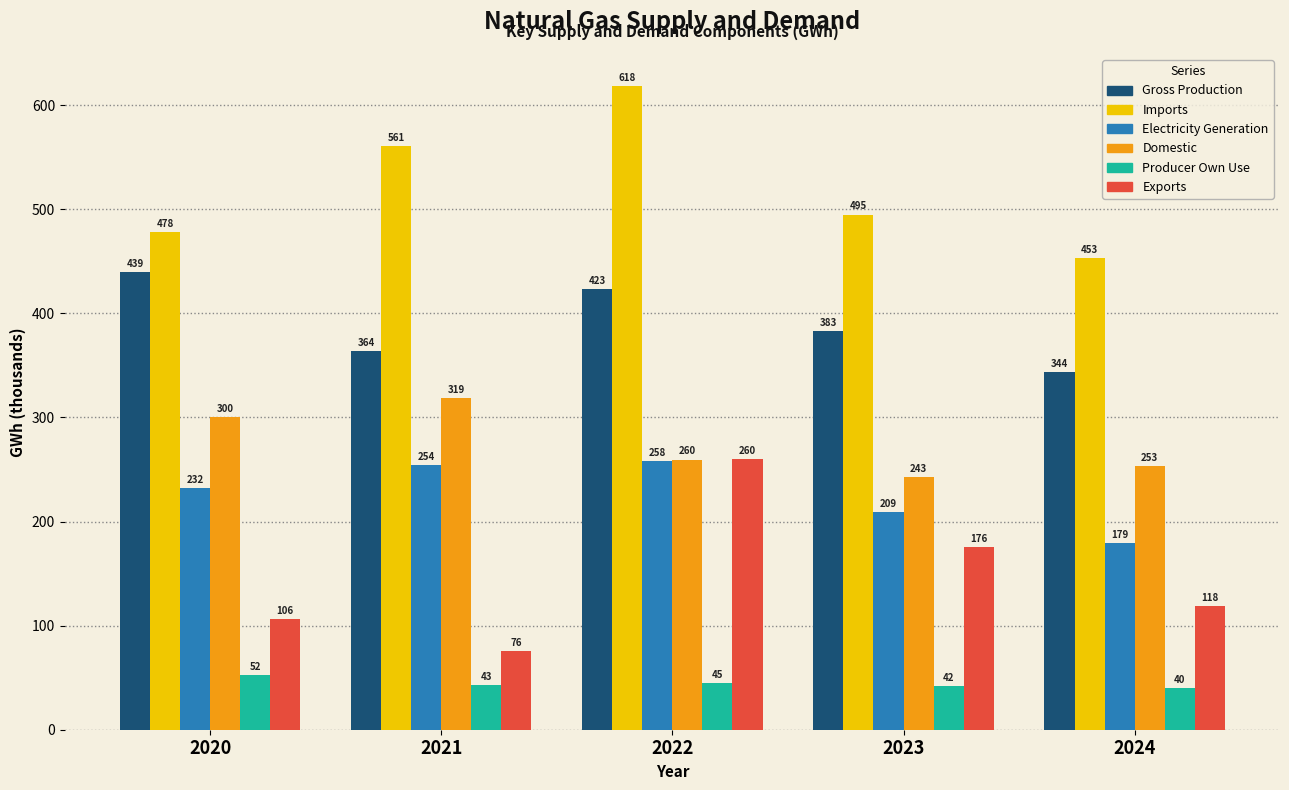

What is the difference between the highest and lowest values at 2021?

518.0